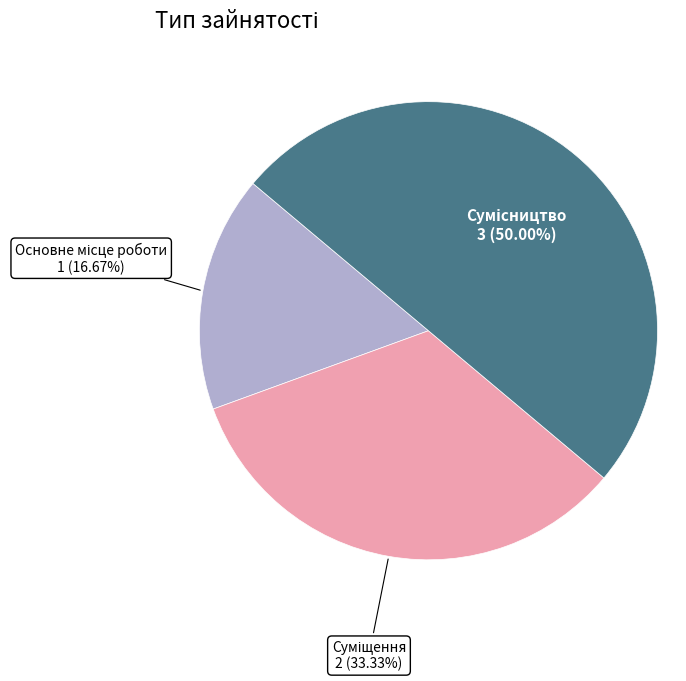

To the nearest percent, what is the difference between the largest and smallest slice percentages?

33%